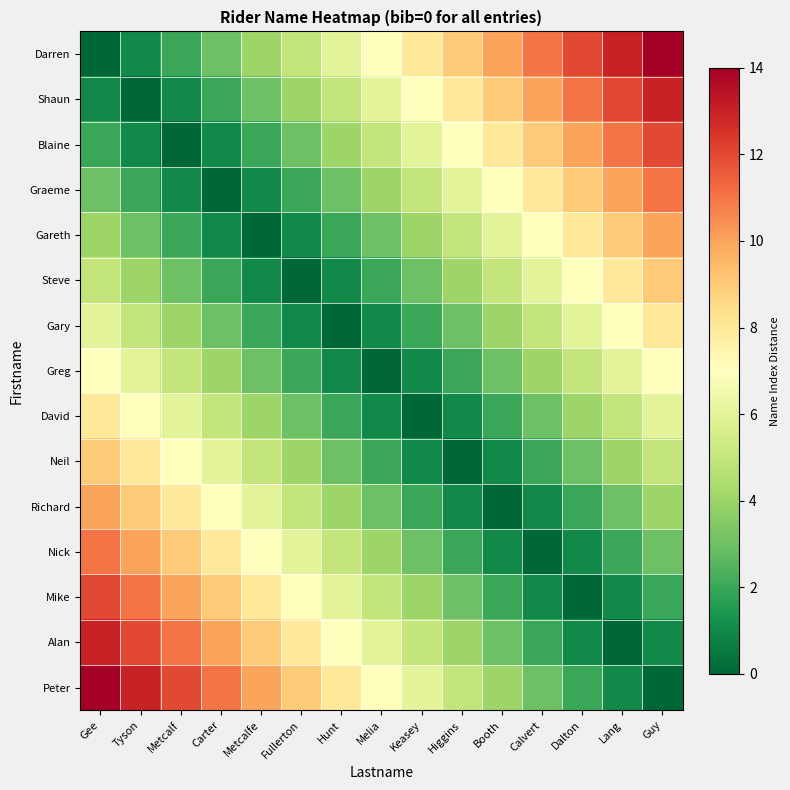

At which category is the sum across all series the highest?

Gee